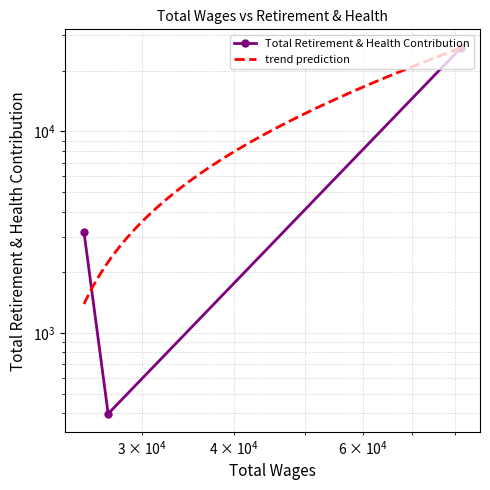

Reading right to left, what are all the values shown in this chart?

25041.0=3181	27014.0=397	81553.0=26061